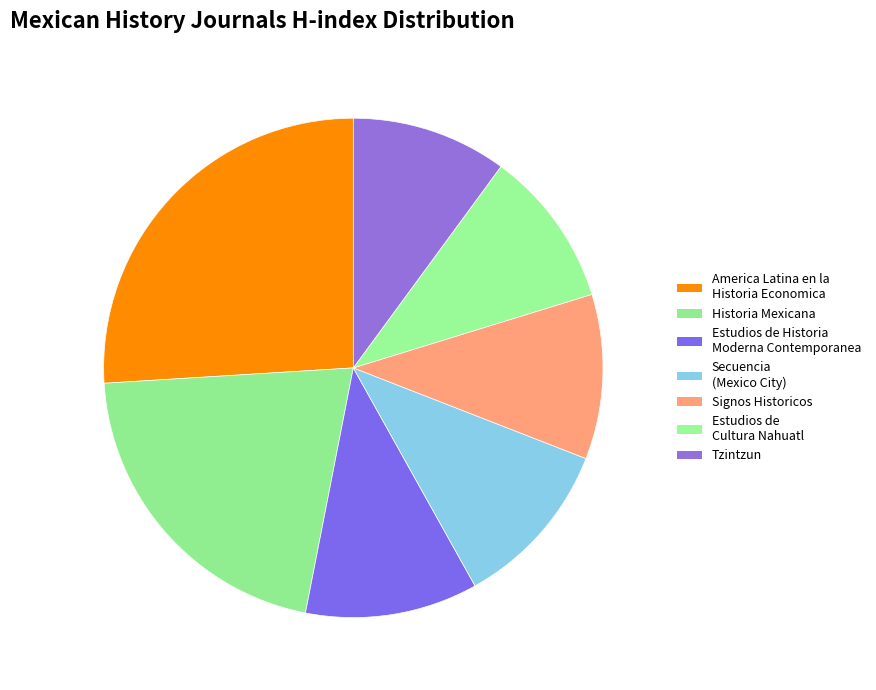

How many slices are in this pie chart?

7